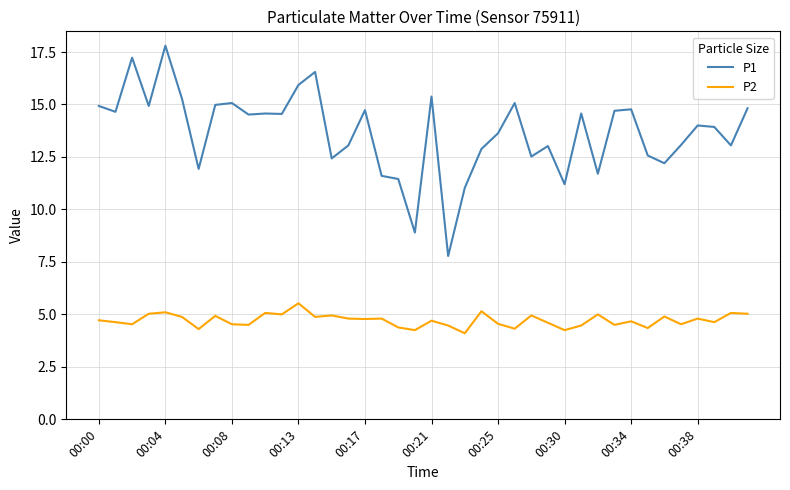

What is the highest value of the P2 series?

5.5